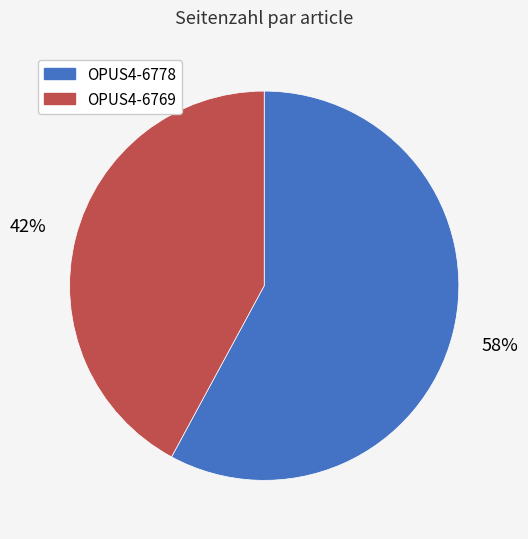

Which has a higher value, OPUS4-6769 or OPUS4-6778?

OPUS4-6778